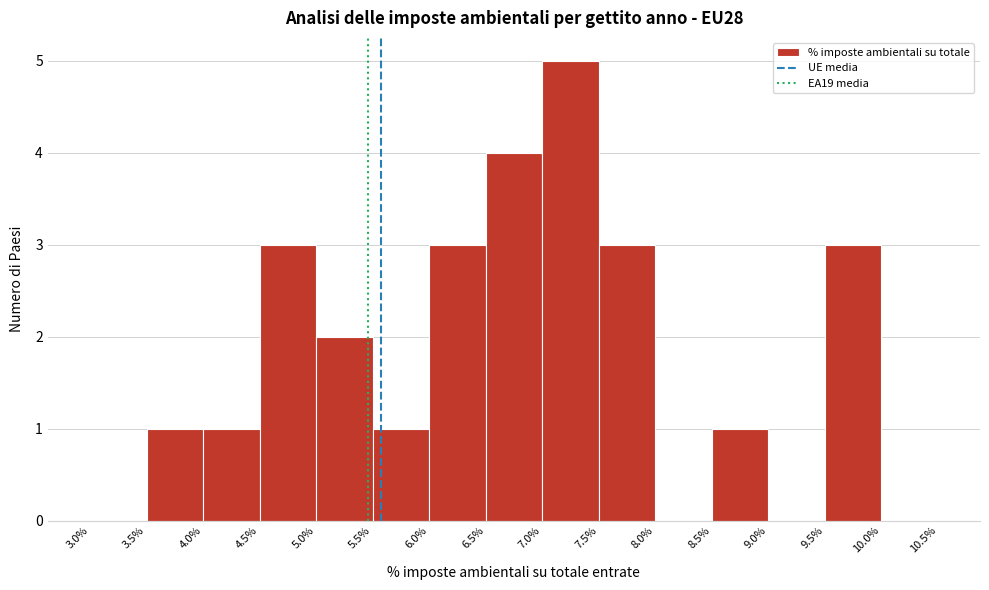

What is the height of the bar covering 6.5% to 7.0% on the x-axis? The values are not printed on the chart, so give them approximately, as read against the axis.

4